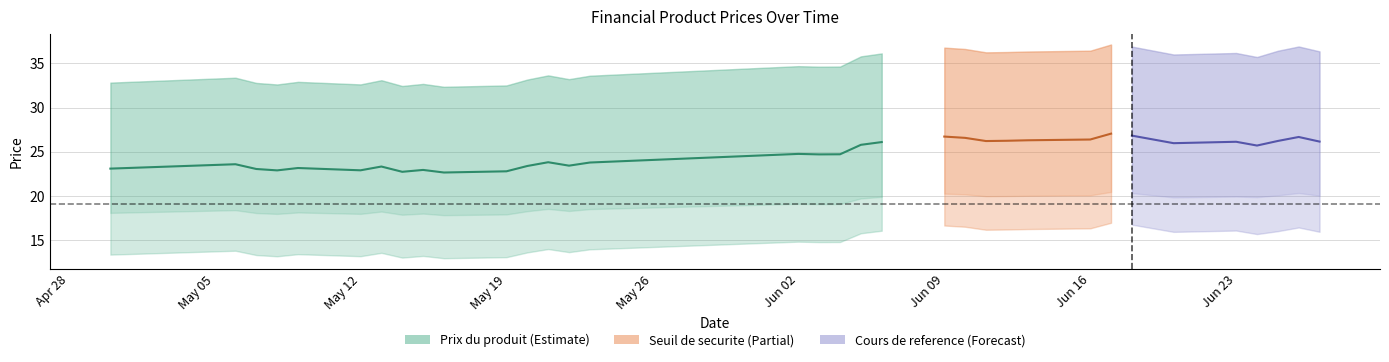

Where does the data first go above 23?

Apr 28